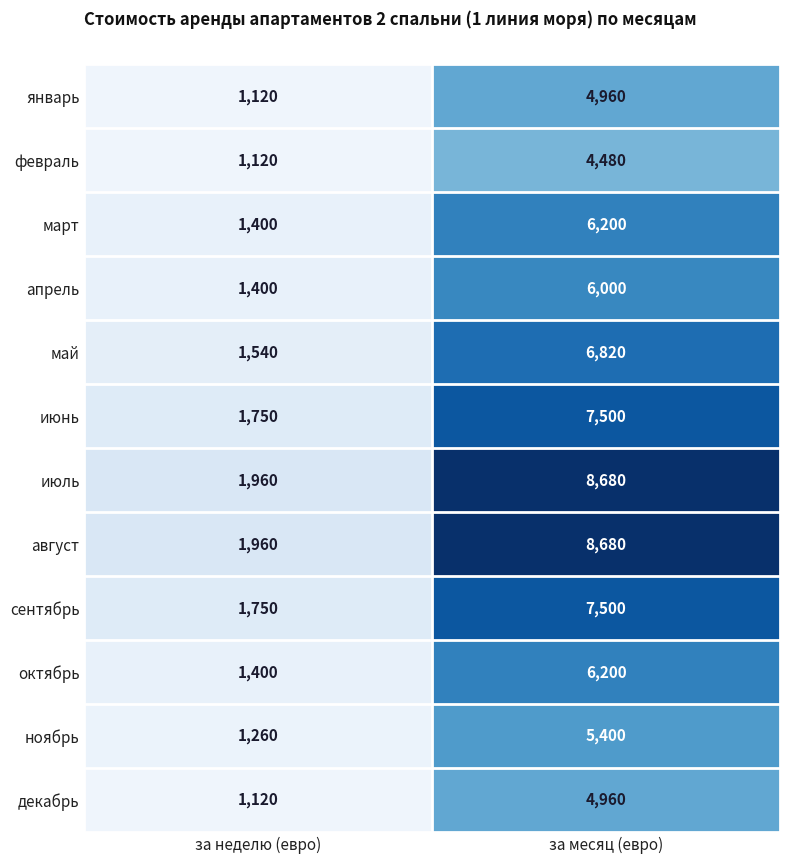

Rank the categories by октябрь value from lowest to highest.

за неделю (евро), за месяц (евро)